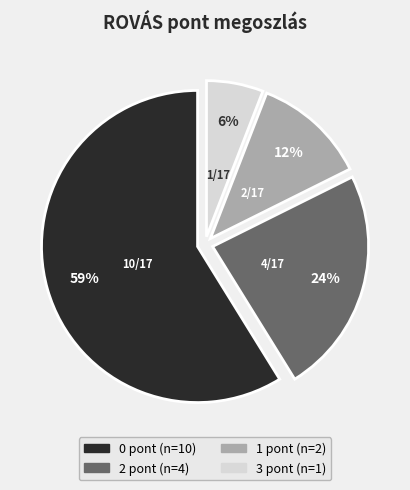

To the nearest percent, what is the average slice percentage?

25%